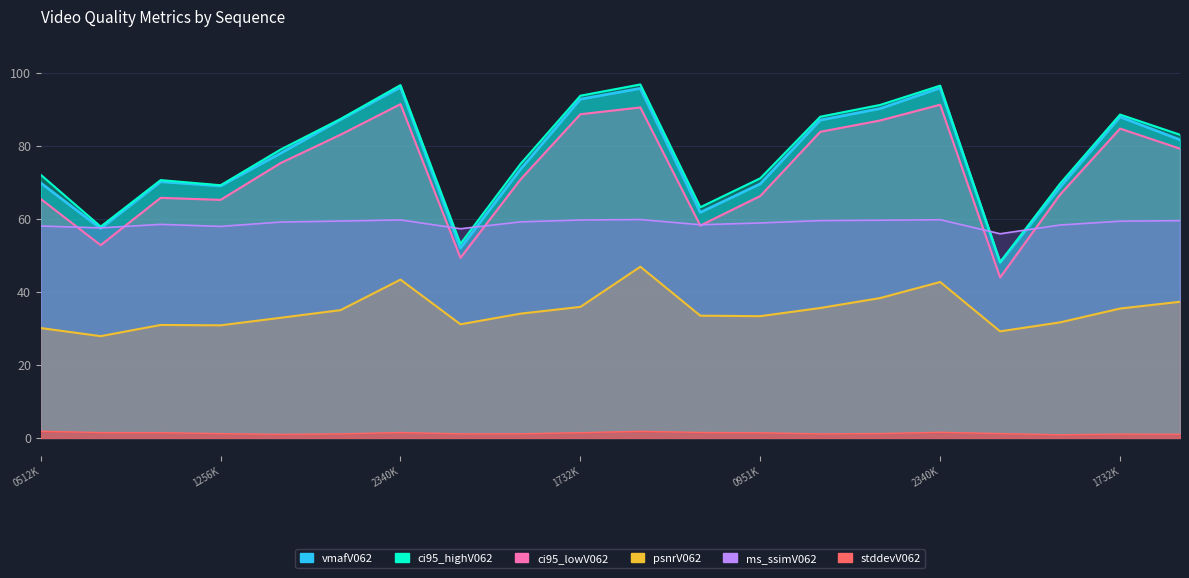

How many data points in stddevV062 are less than 1?

2